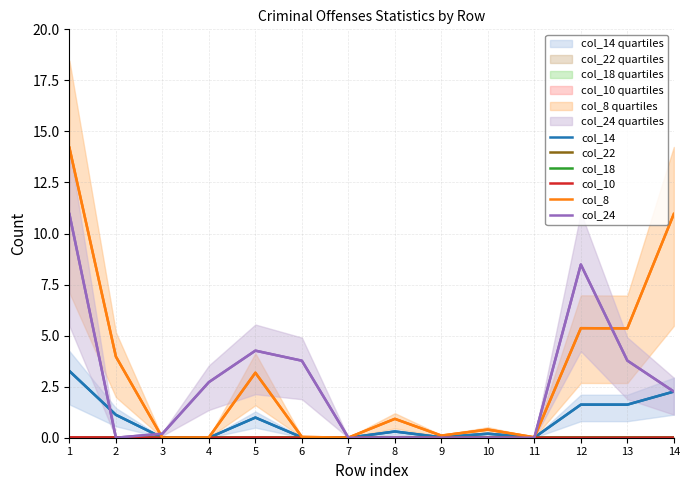

True or false: col_10 and col_22 cross at least once.

False